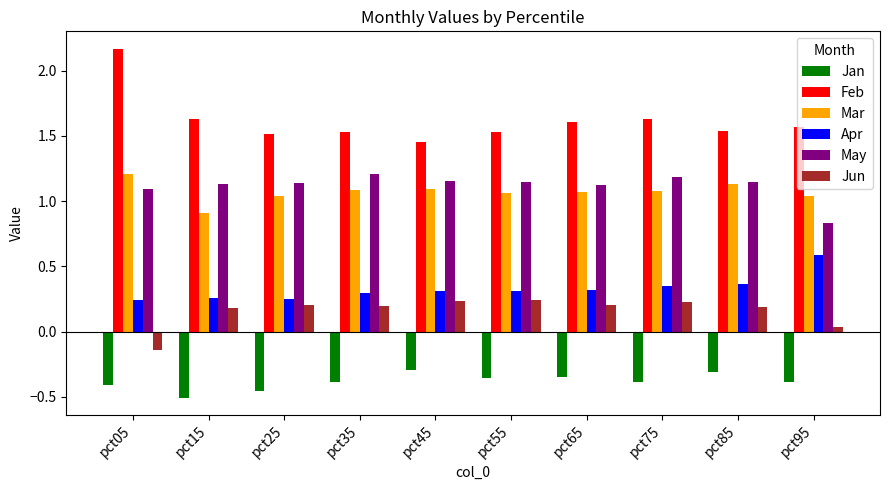

At which label does Mar first exceed 1?

pct05